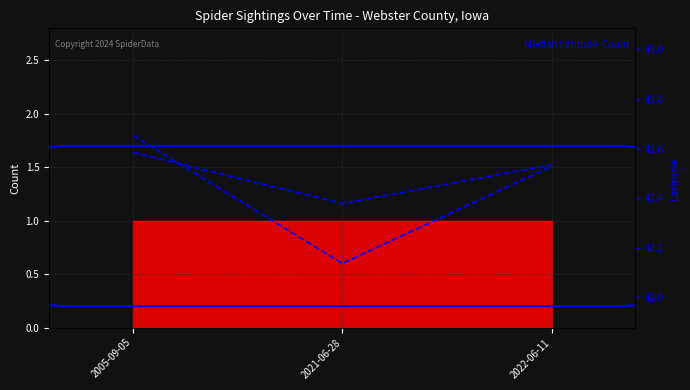

What is the average value of the Latitude series?

42.5